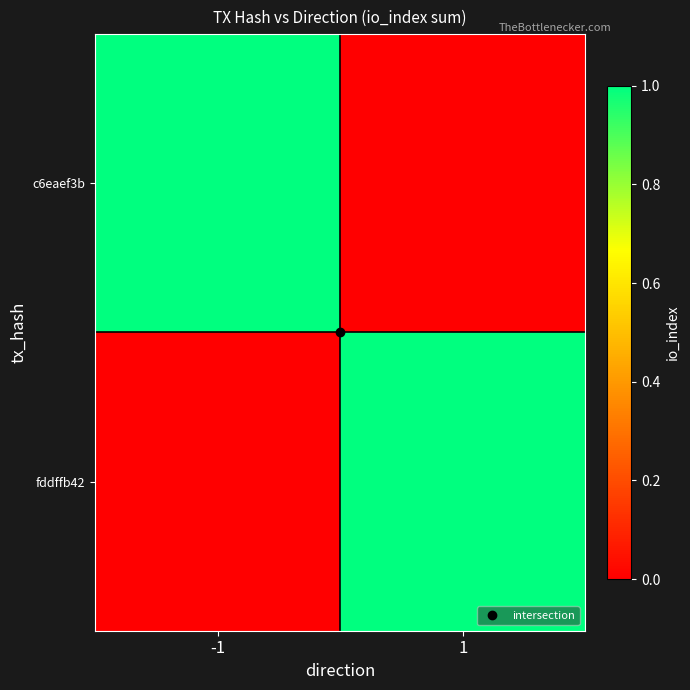

At which category is the sum across all series the highest?

-1